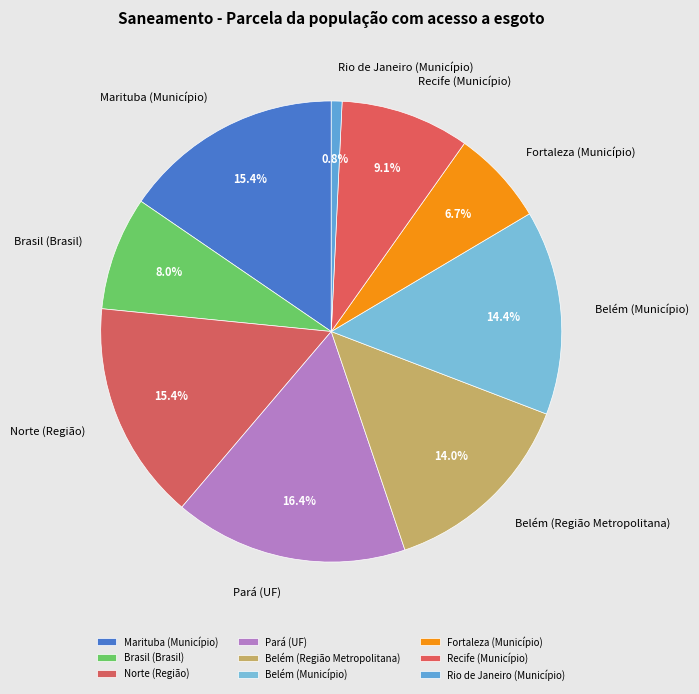

Is the sum of Belém (Município) and Pará (UF) greater than half?

No